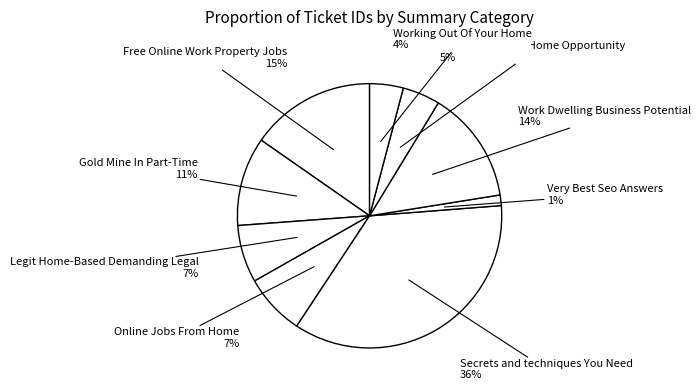

To the nearest percent, what percentage of the pie is Very Best Seo Answers?

1%